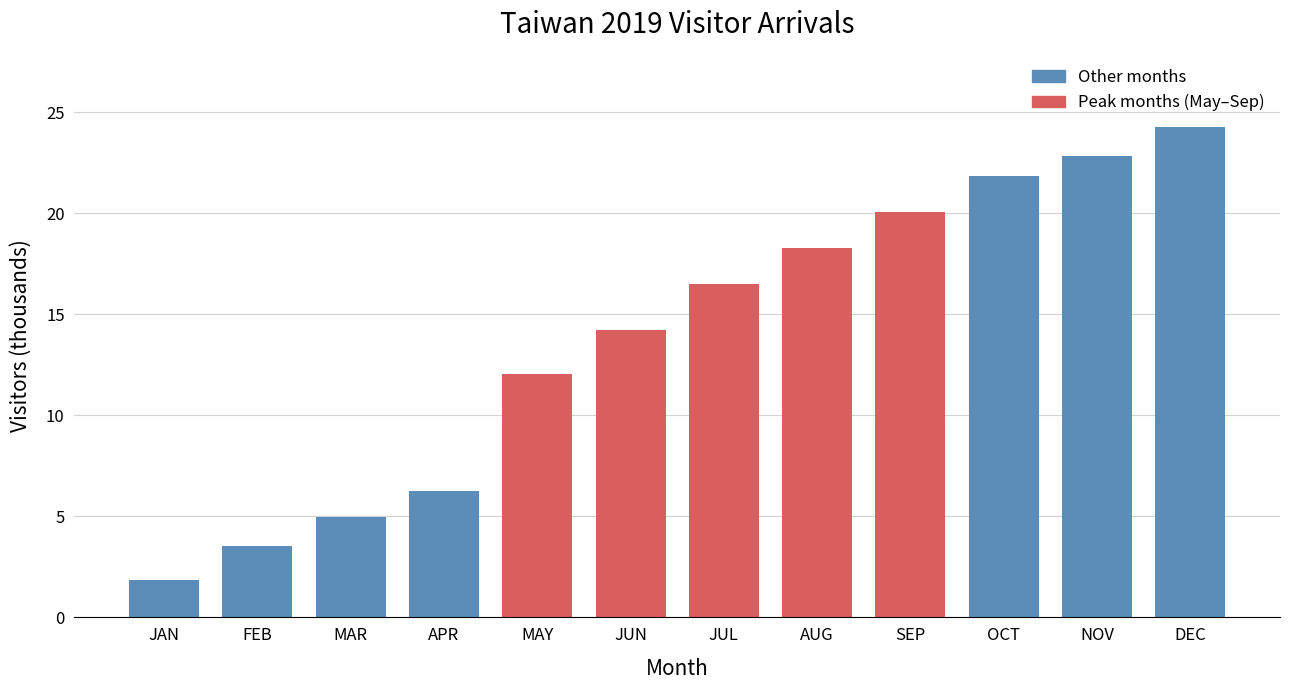

Reading left to right, extract all data points from this chart.

JAN=1.9	FEB=3.5	MAR=4.9	APR=6.2	MAY=12.0	JUN=14.2	JUL=16.5	AUG=18.3	SEP=20.0	OCT=21.8	NOV=22.8	DEC=24.2